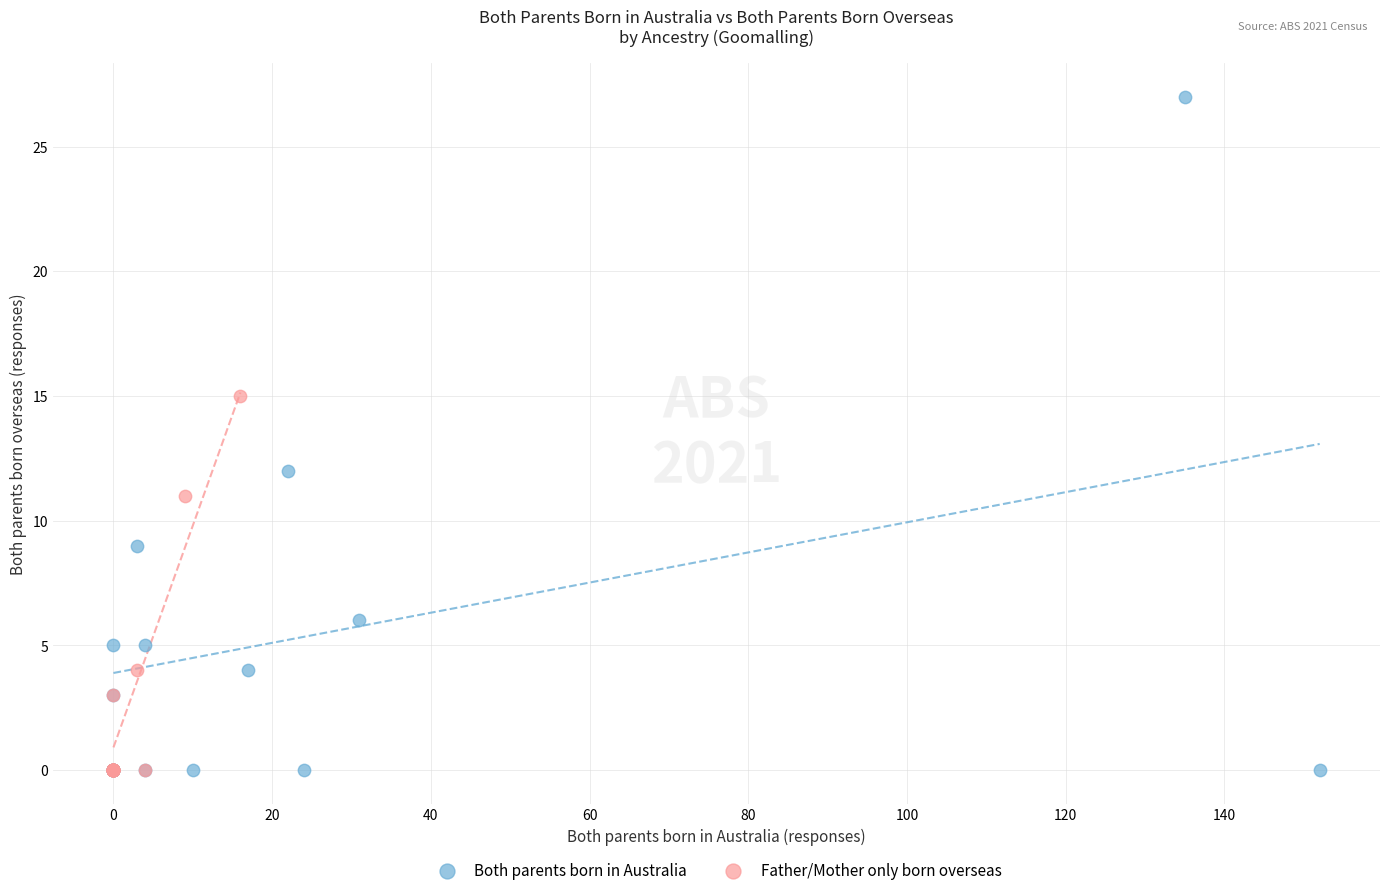

Which series has the widest spread of Y values?

Both parents born in Australia